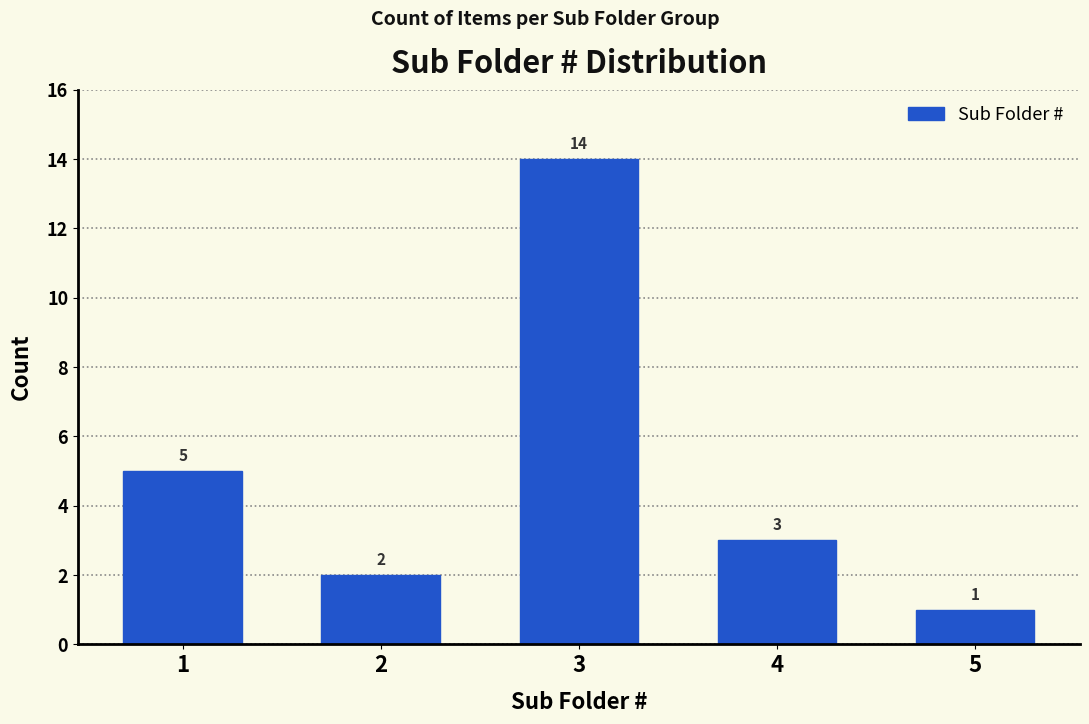

Reading right to left, what are all the values shown in this chart?

5=1	4=3	3=14	2=2	1=5